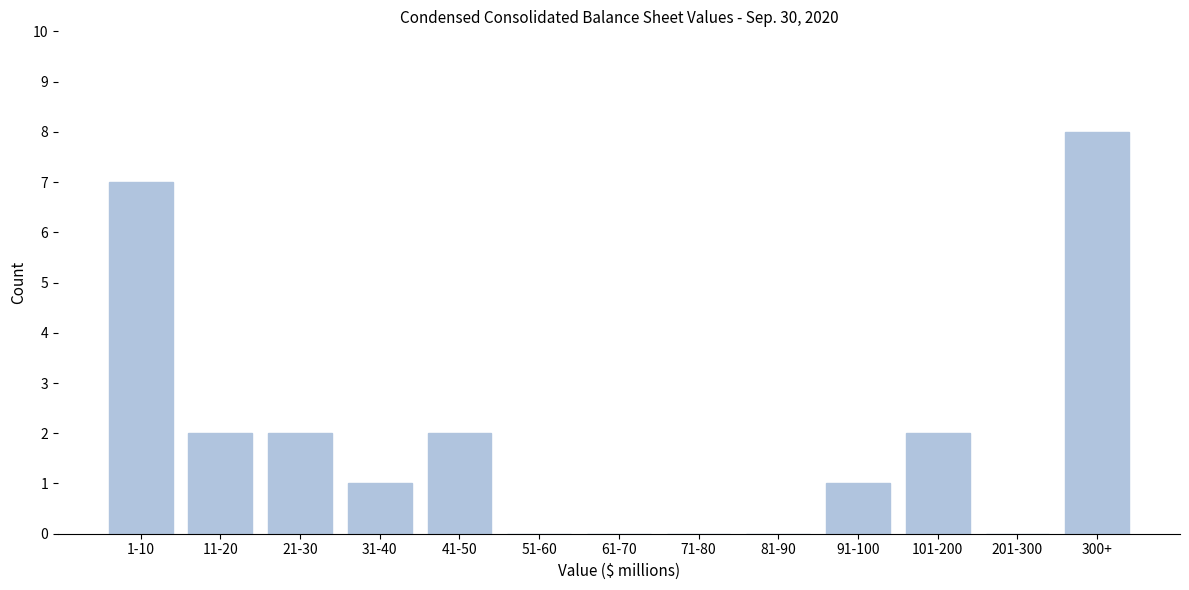

Reading right to left, transcribe all the data shown in this chart.

300+=8	201-300=0	101-200=2	91-100=1	81-90=0	71-80=0	61-70=0	51-60=0	41-50=2	31-40=1	21-30=2	11-20=2	1-10=7